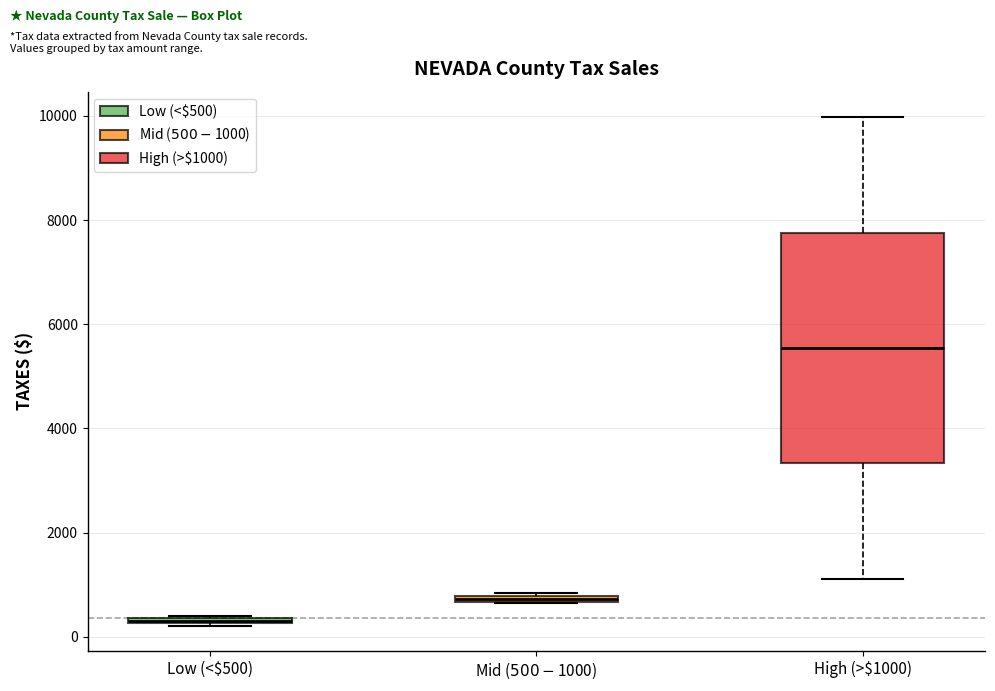

Comparing the boxes themselves (not the whiskers), which one is the tallest?

High (>$1000)